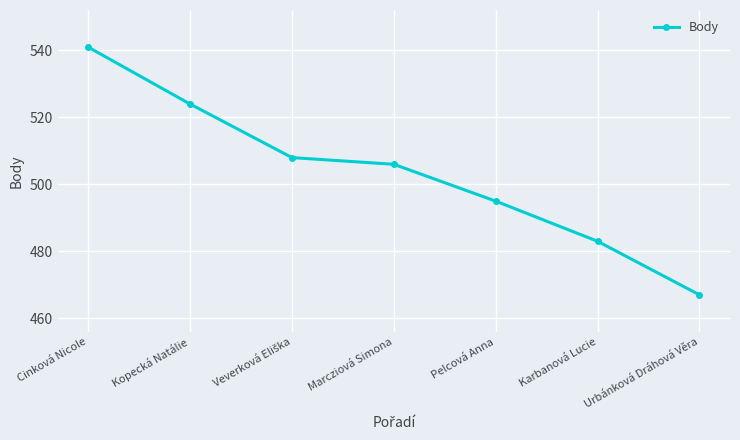

How many lines are shown in the chart?

1